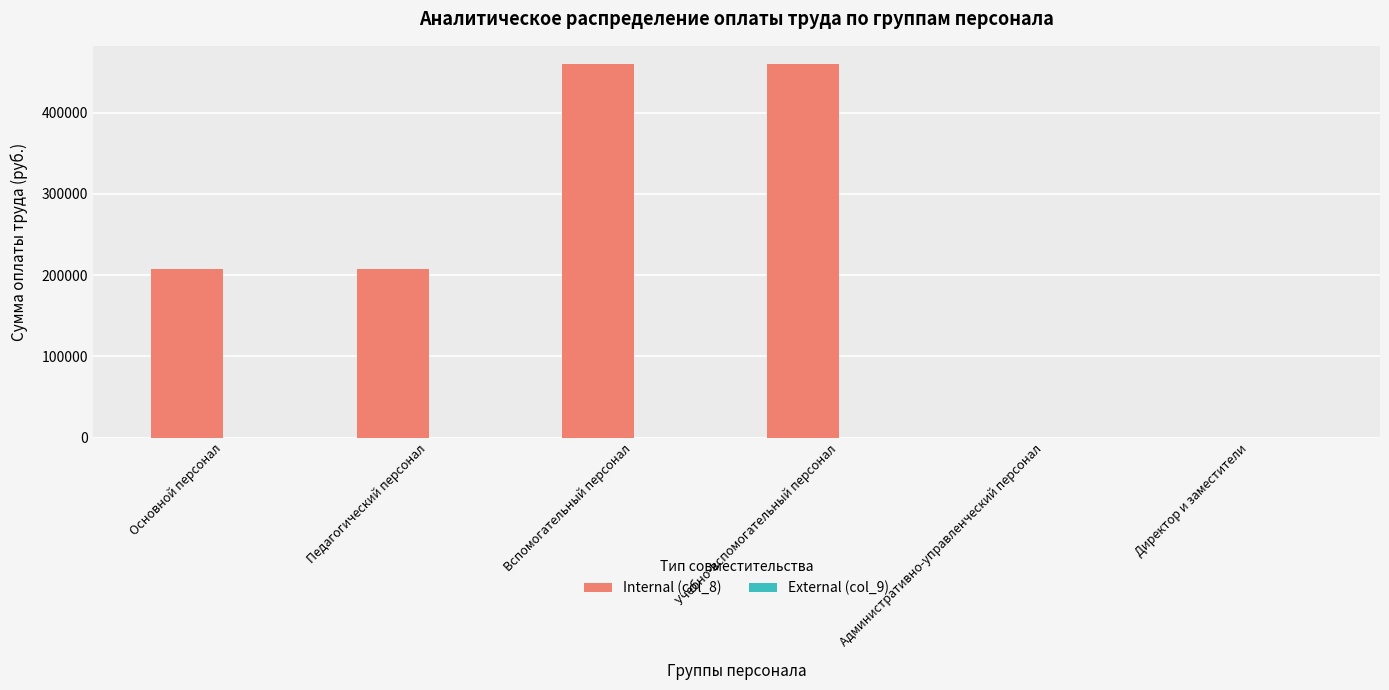

What is the maximum value shown in the chart?

459100